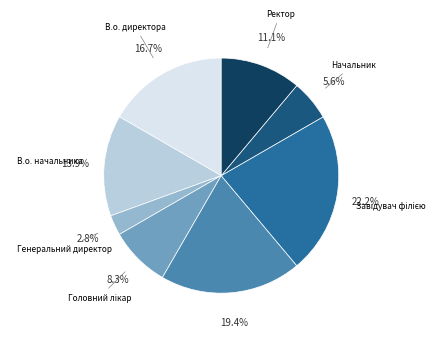

Does any single category account for the majority?

No